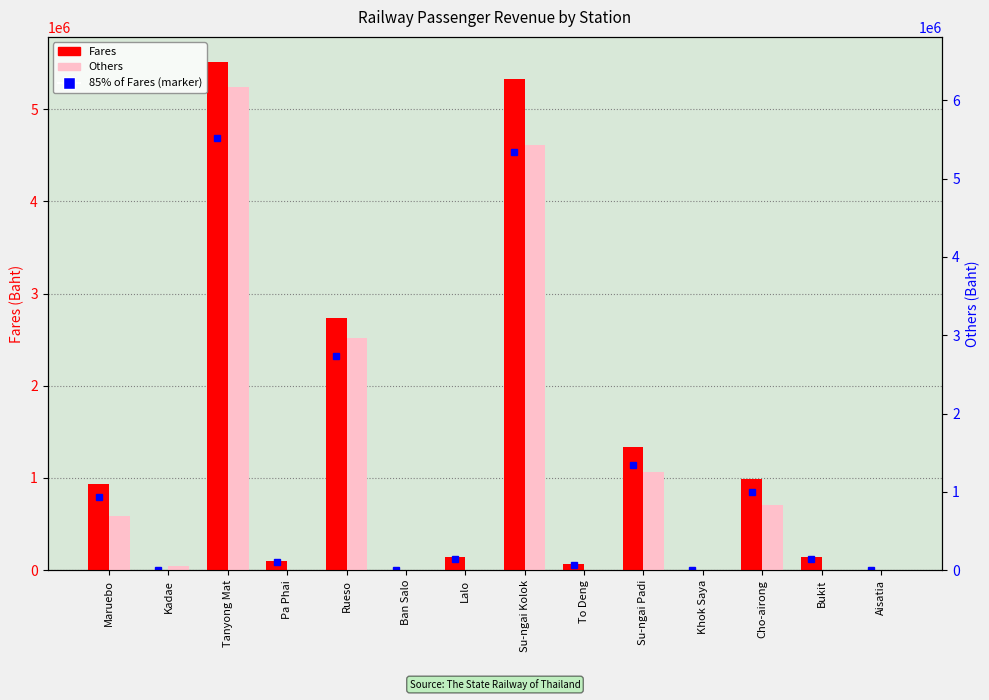

Reading right to left, transcribe all the data shown in this chart.

Fares: 7015	145184	991034	4809	1335493	69730	5329190	144429	6429	2733041	98318	5507581	2491	937825
Others: 0	2562	704717	0	1059701	1278	4611924	1008	0	2518084	0	5237111	41734	589786